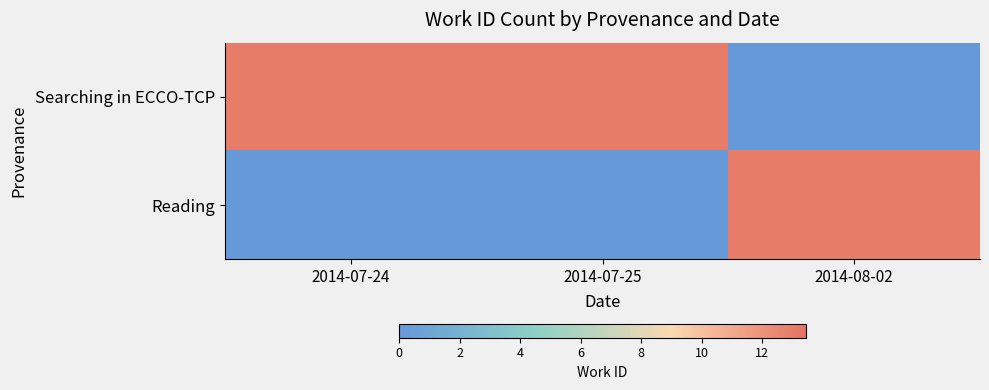

Rank the series by their maximum value, from lowest to highest.

Searching in ECCO-TCP, Reading